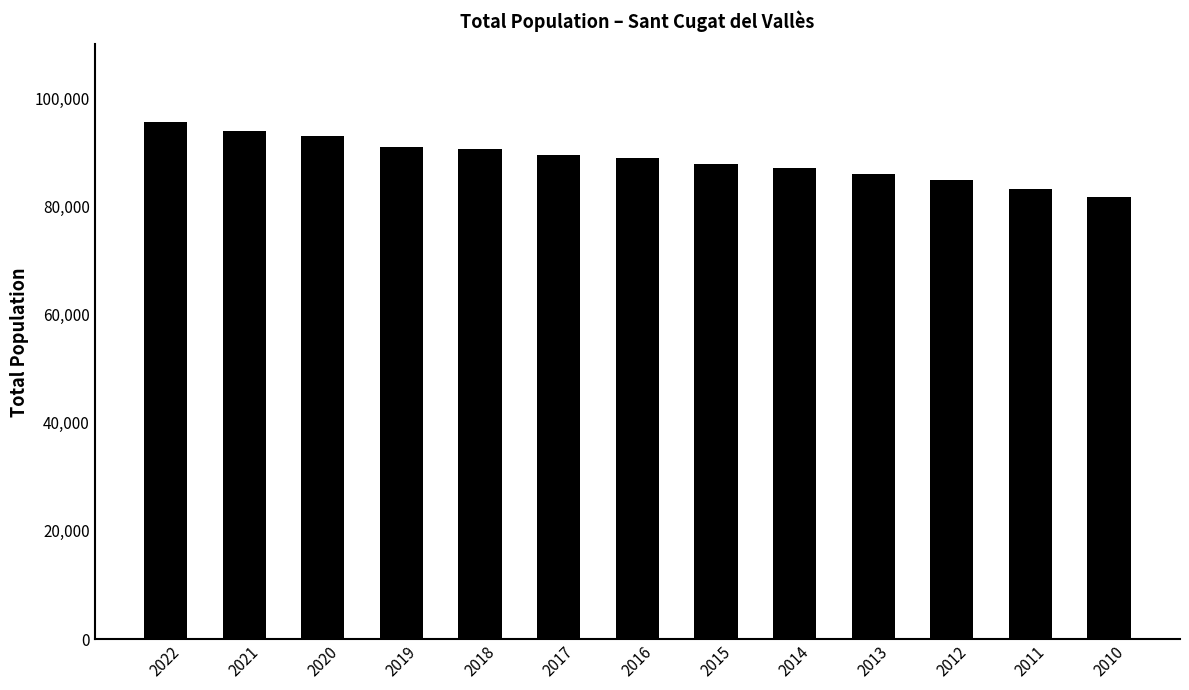

What is the sum of all values?

1153905